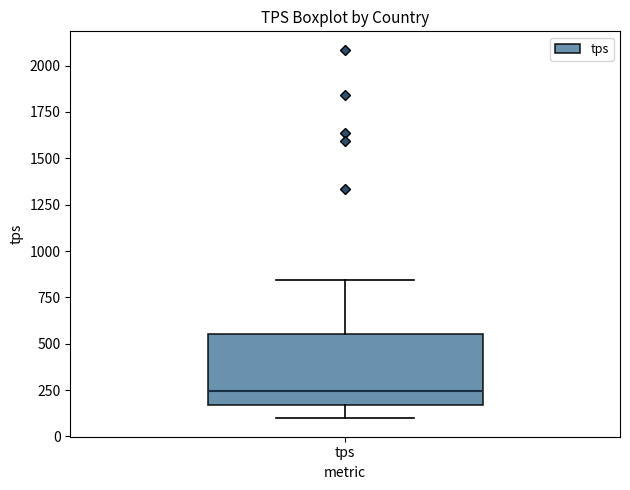

Where is the upper edge of the box for tps on the y-axis? The values are not printed on the chart, so give them approximately, as read against the axis.

550